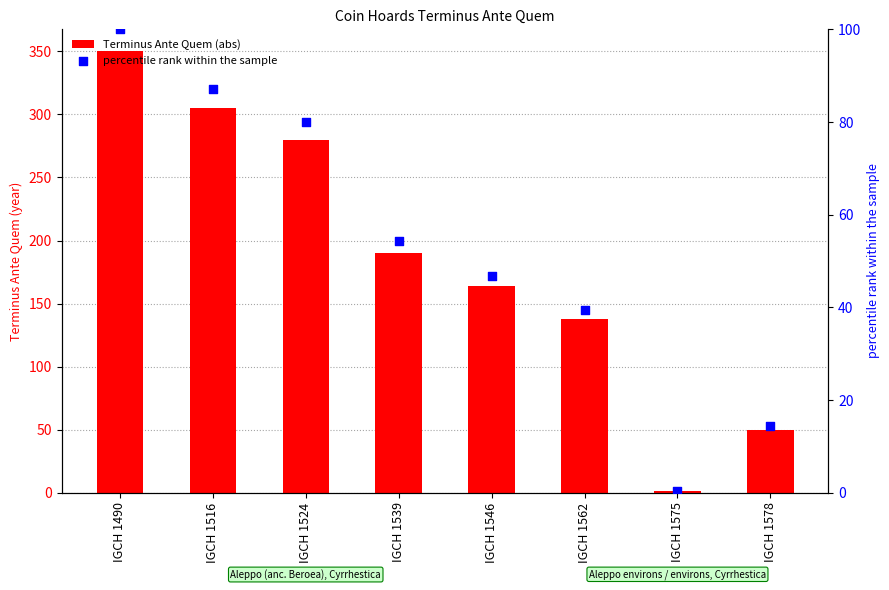

What is the total value across all series at IGCH 1562?

177.4